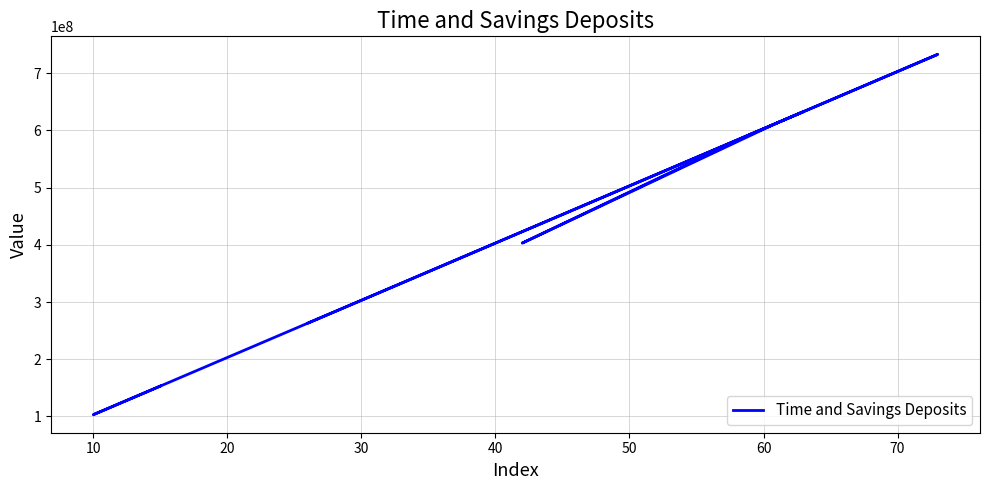

Which label corresponds to the smallest value in the chart?

10